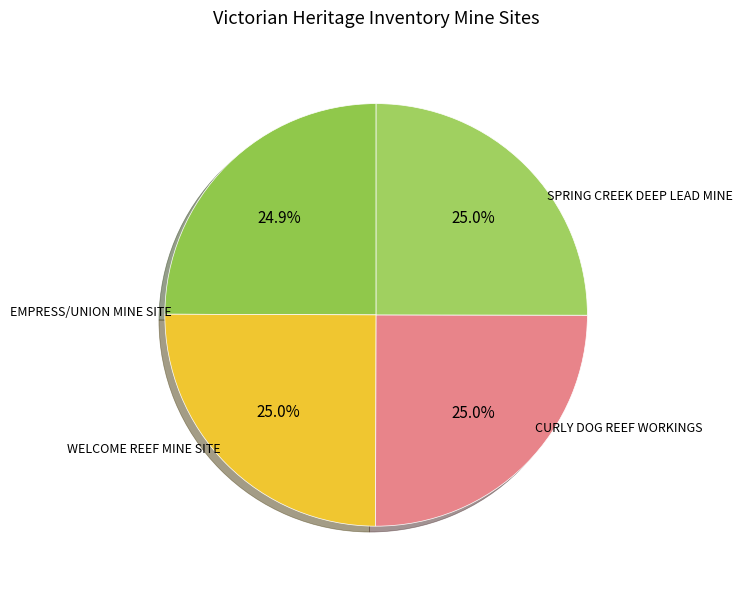

To the nearest percent, what percentage of the pie is CURLY DOG REEF WORKINGS?

25%